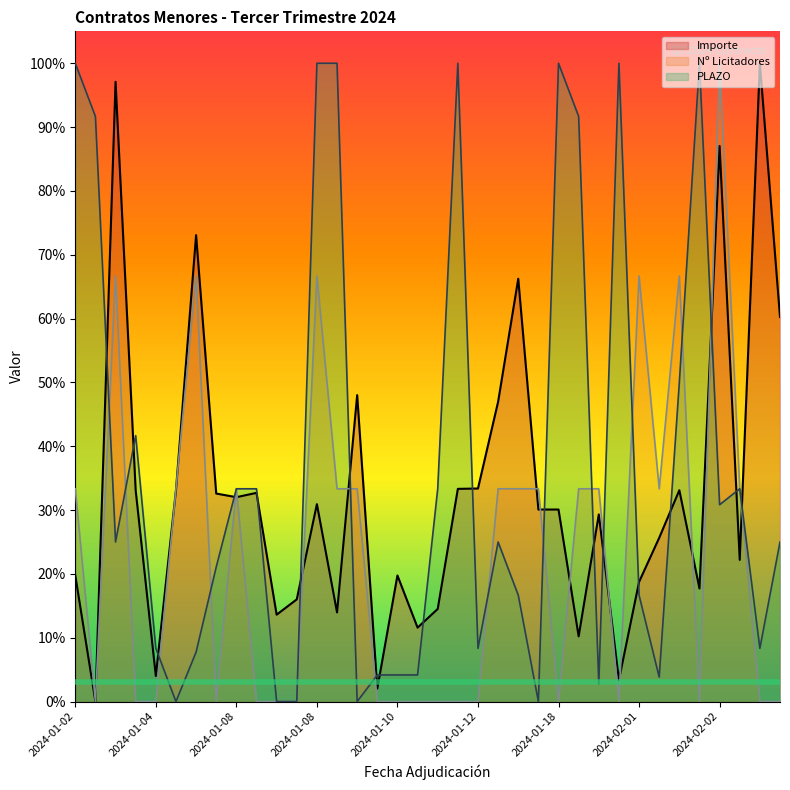

Where is the first local minimum for Nº Licitadores?

2024-01-03